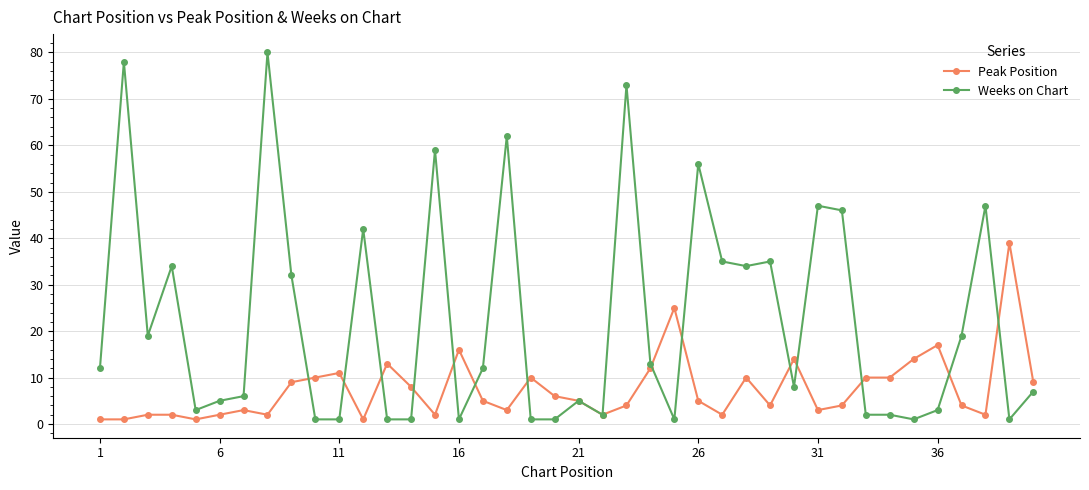

List the series in order of their overall mean, lowest first.

Peak Position, Weeks on Chart